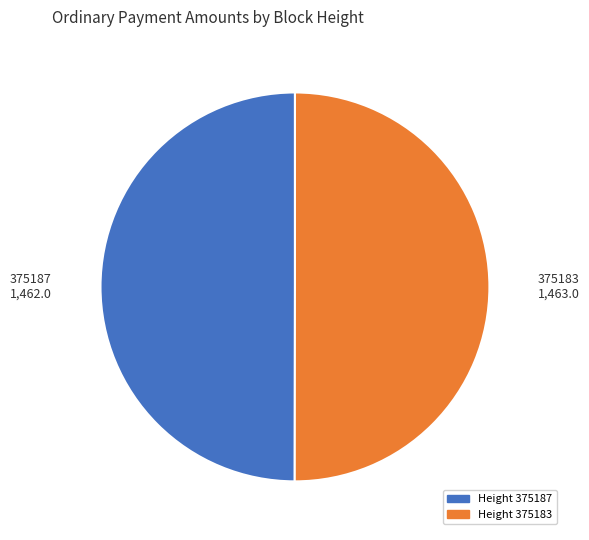

Approximately how many times larger is the value at Height 375187 compared to Height 375183?

1.0